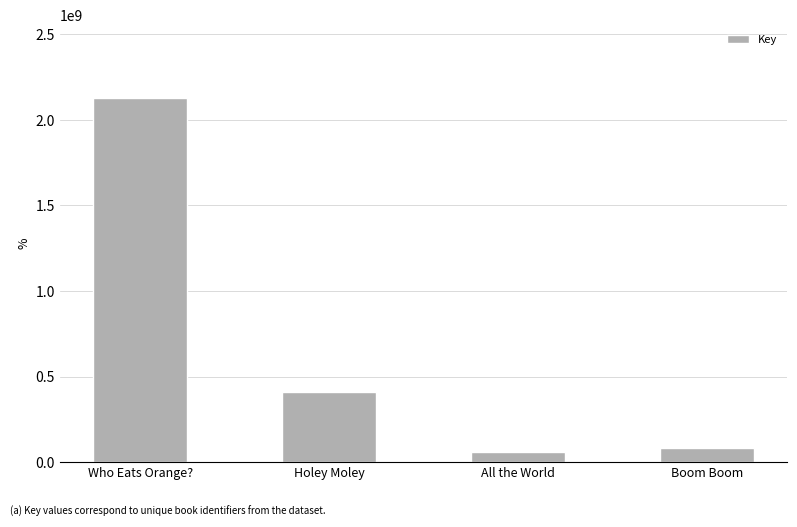

The value at All the World is 60997817. True or false?

True